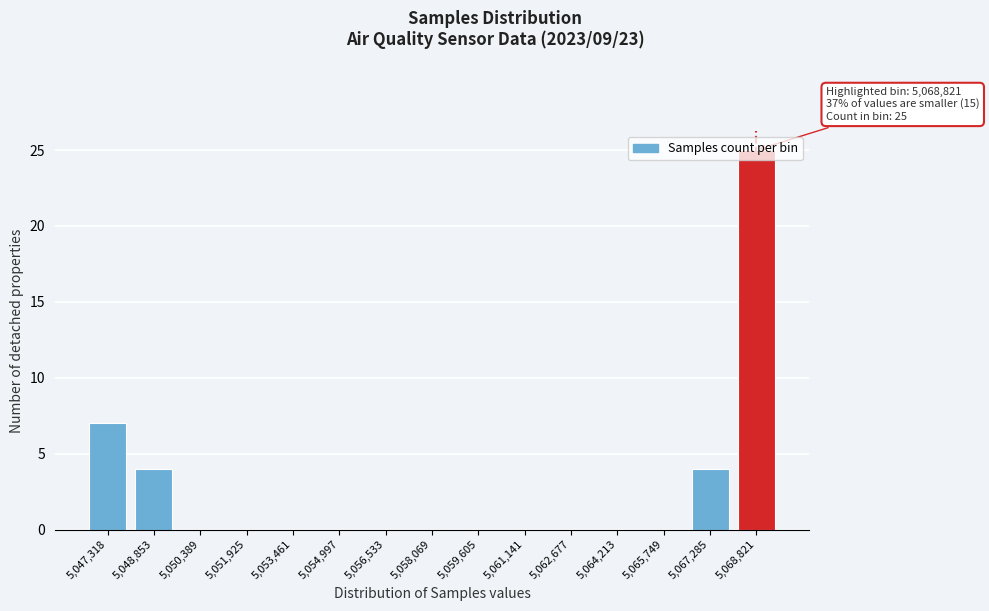

What is the change in value from 5,061,141 to 5,067,285?

+4